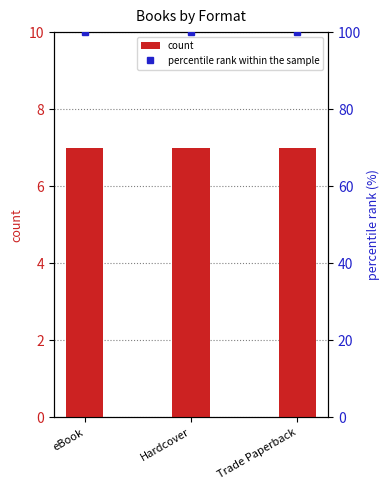

Rank the categories by percentile rank within the sample value from lowest to highest.

eBook, Hardcover, Trade Paperback